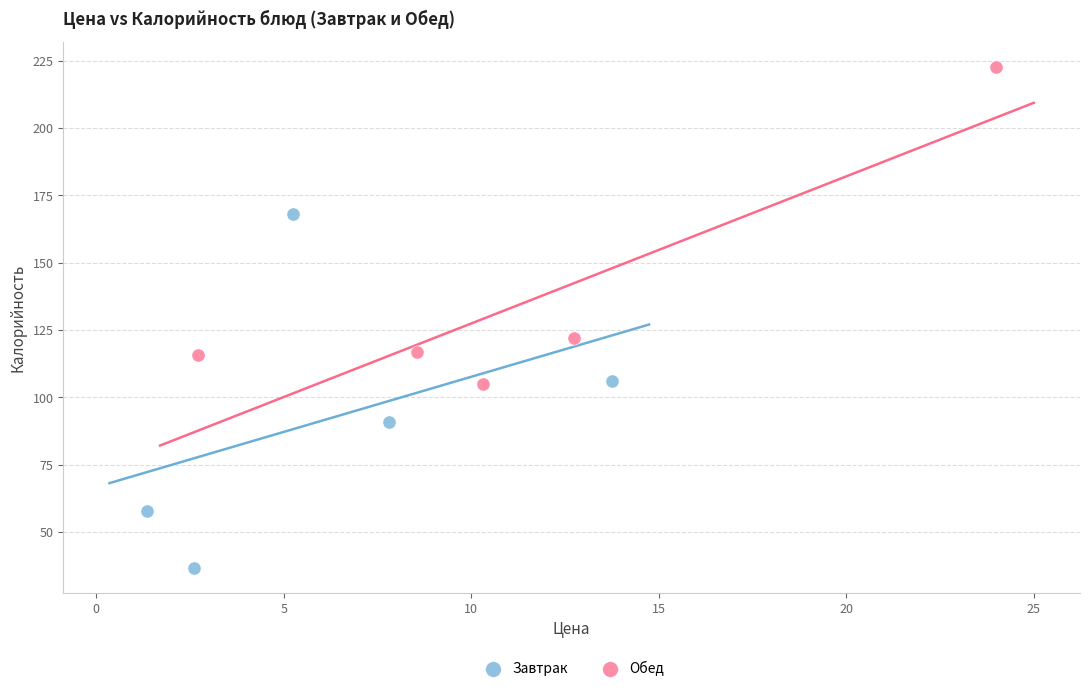

Which series has the widest spread of Y values?

Завтрак